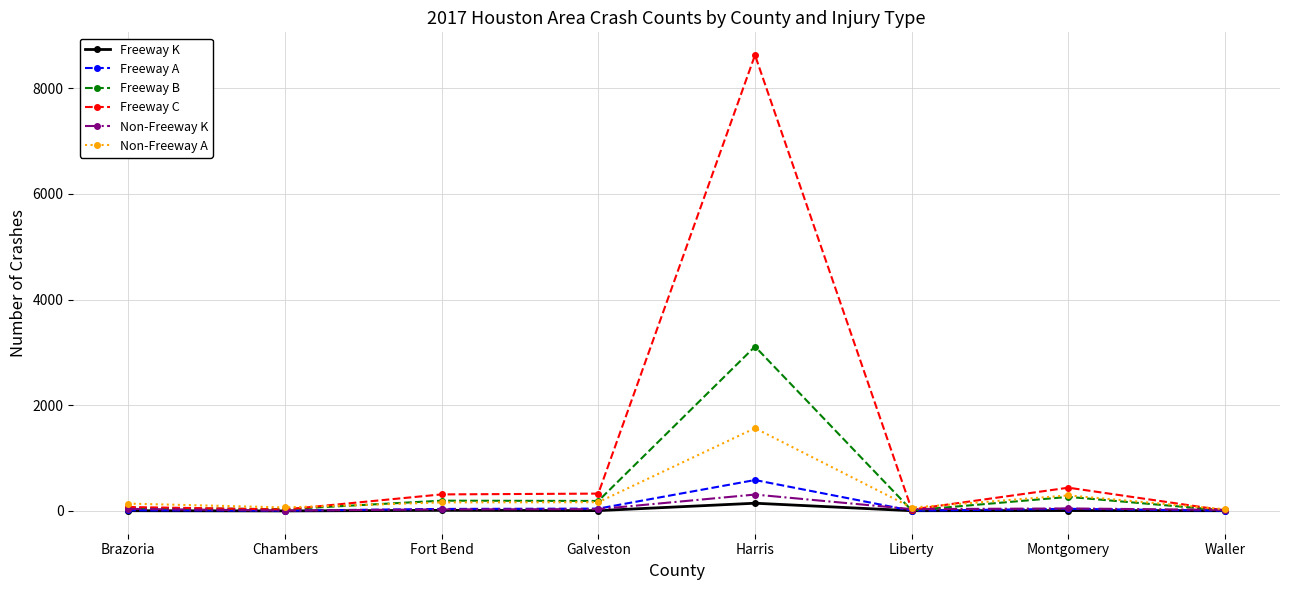

What is the greatest value displayed?

8629